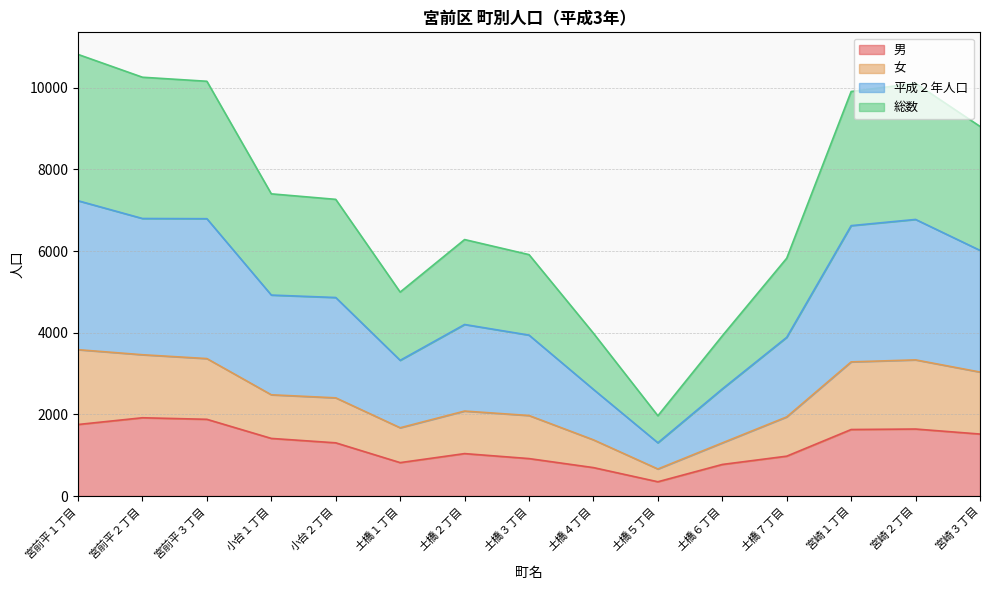

In 総数, how many points are lower than both neighbors (excluding endpoints)?

2